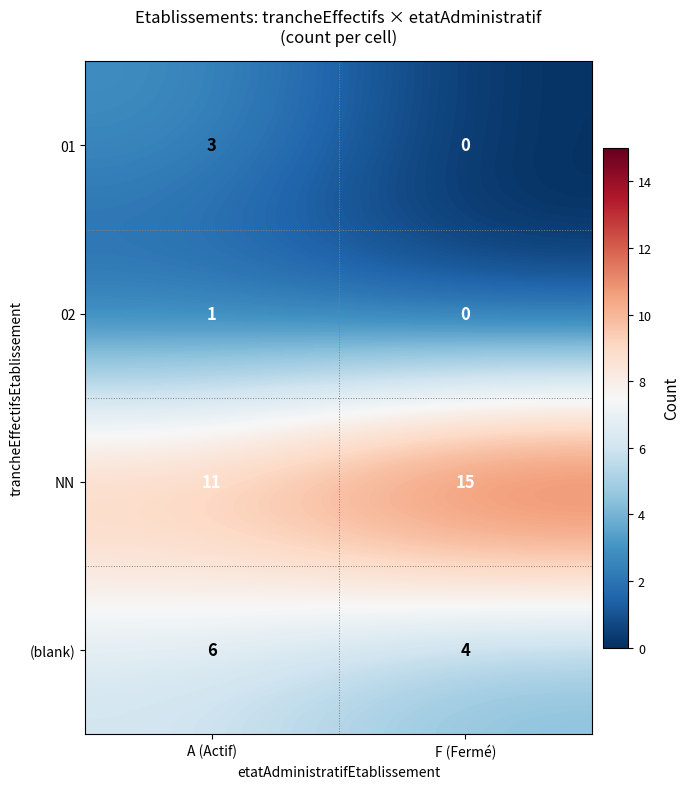

How many series are shown in this chart?

4